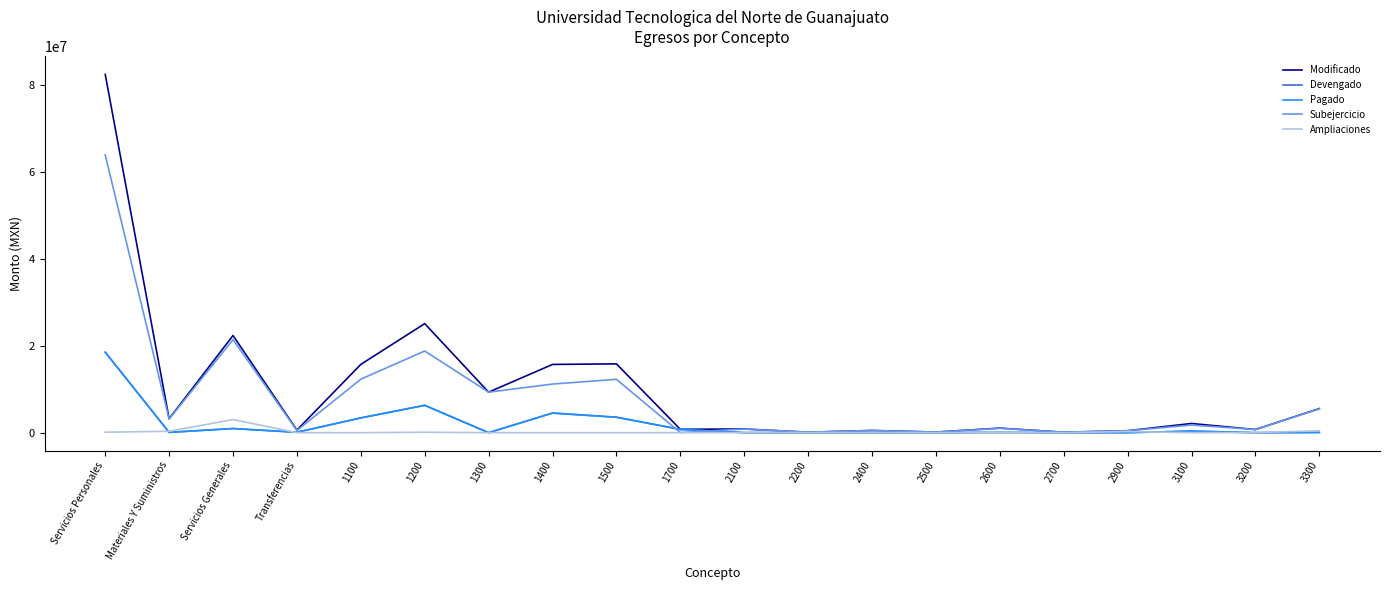

In Modificado, how many points are lower than both neighbors (excluding endpoints)?

8